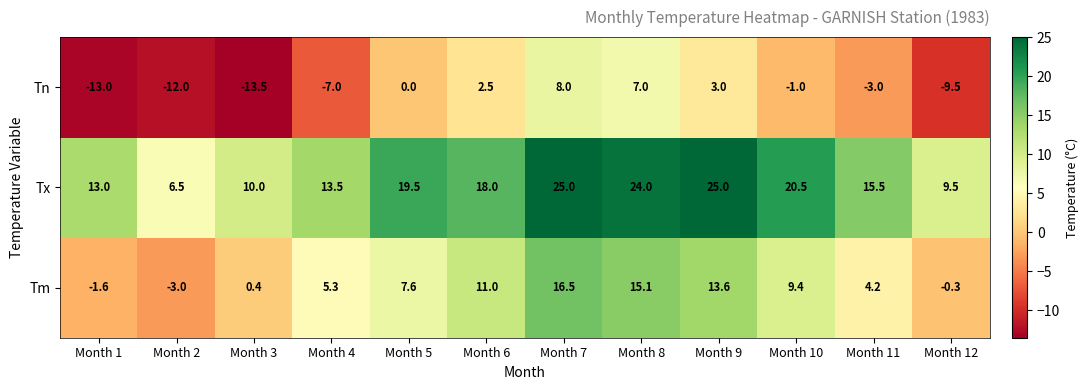

What value does the Tm series have at Month 11?

4.2